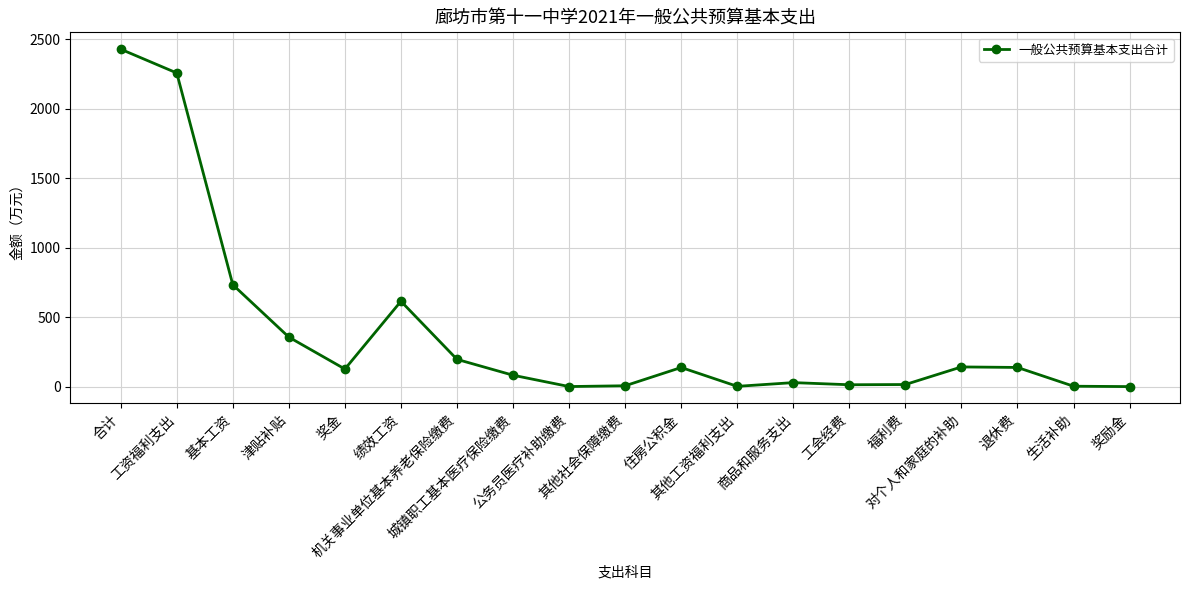

What is the change in value from 公务员医疗补助缴费 to 奖励金?

-0.3